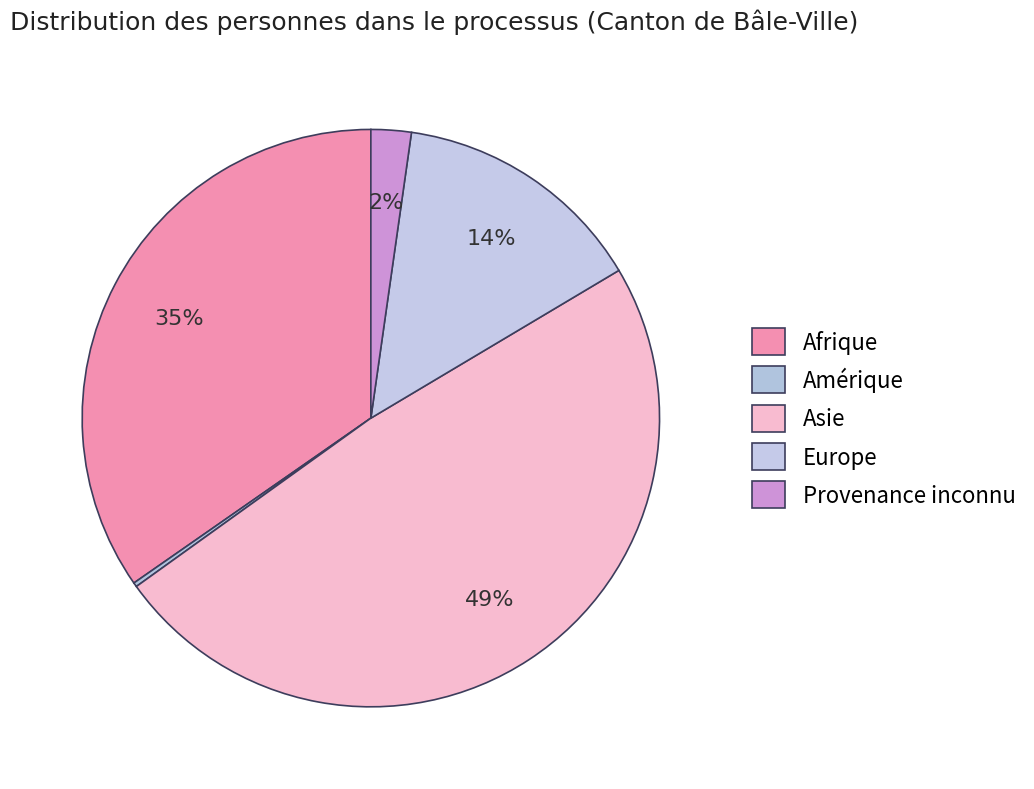

To the nearest percent, what is the difference between the Afrique and Provenance inconnu slice percentages?

32%